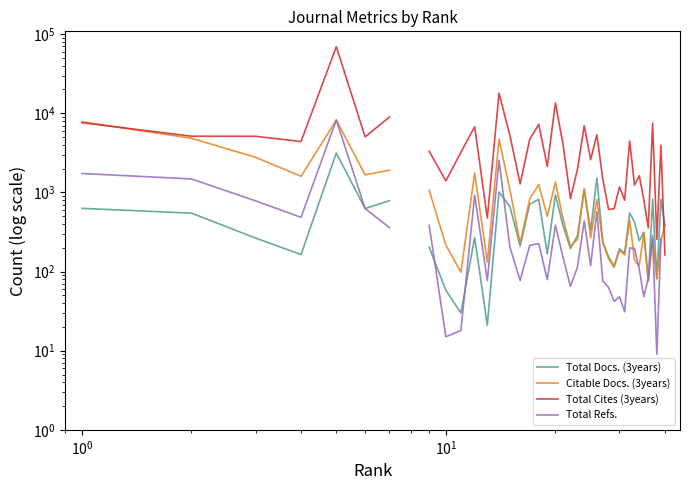

What is the value of the Total Refs. point at the 23rd from the left?

114.0